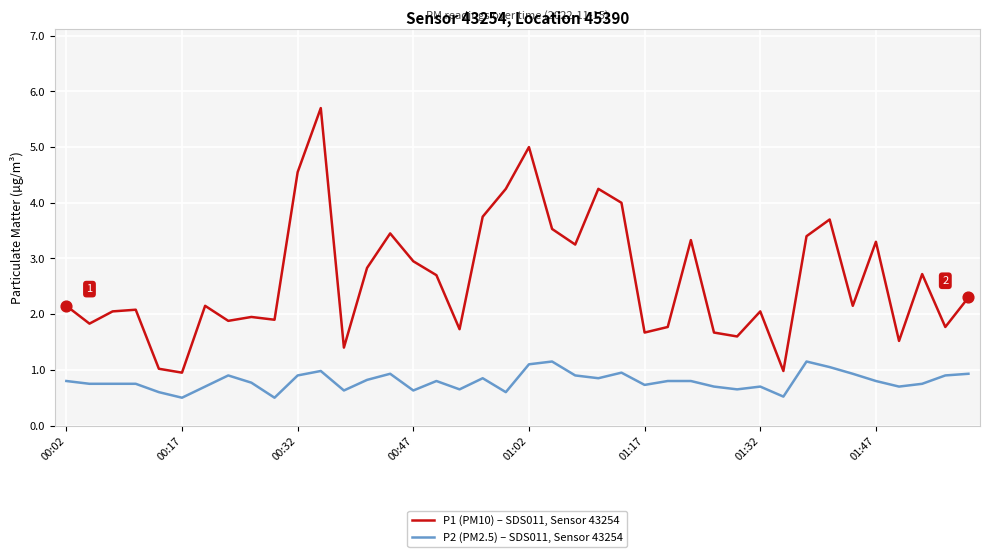

Which series has the largest total across all categories?

P1 (PM10) – SDS011, Sensor 43254